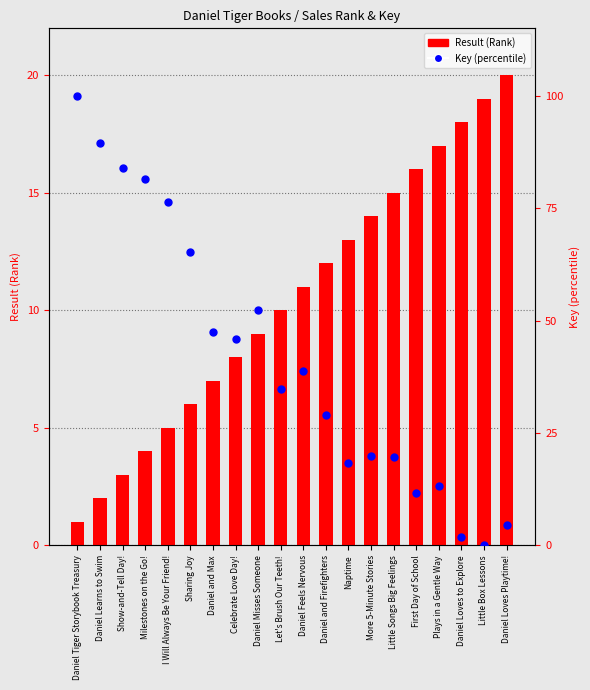

Which series contains the highest Y value?

Key (percentile)